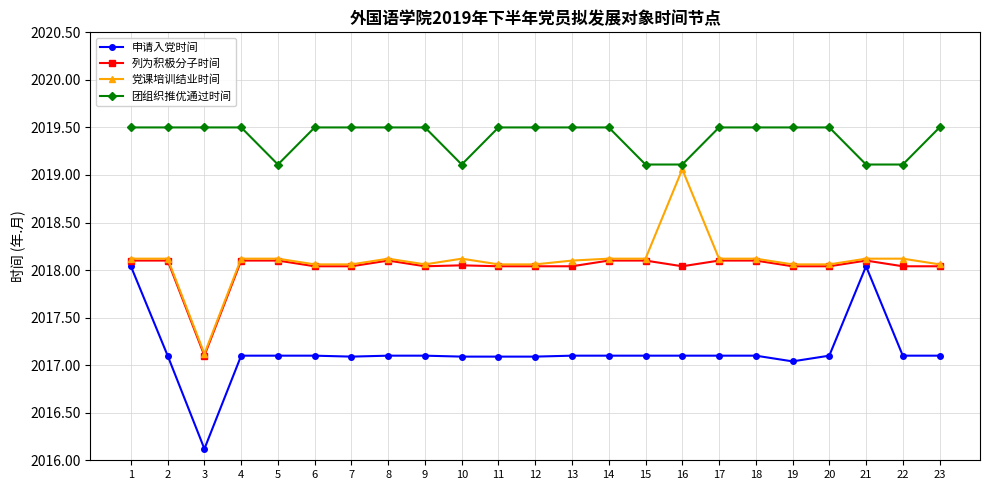

The value of 党课培训结业时间 at 18 is 3143.0. True or false?

False